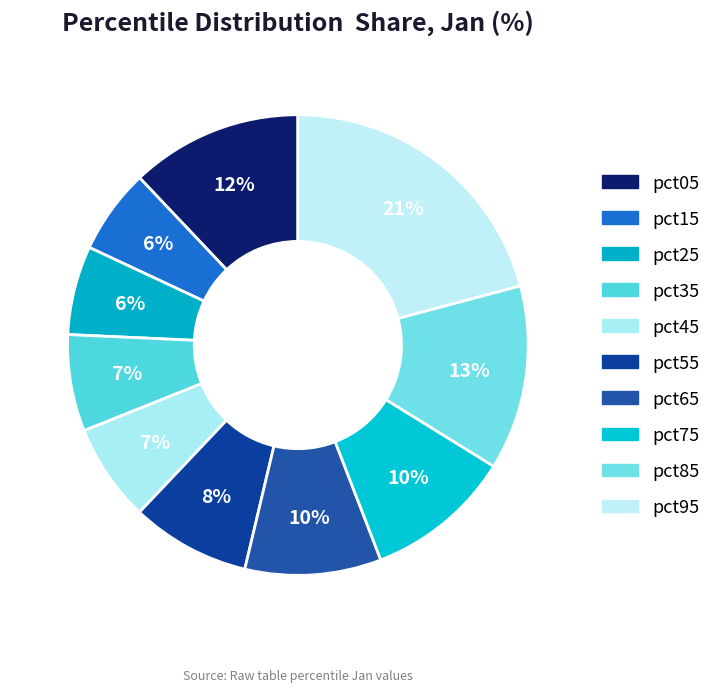

Count the number of slices in the pie.

10